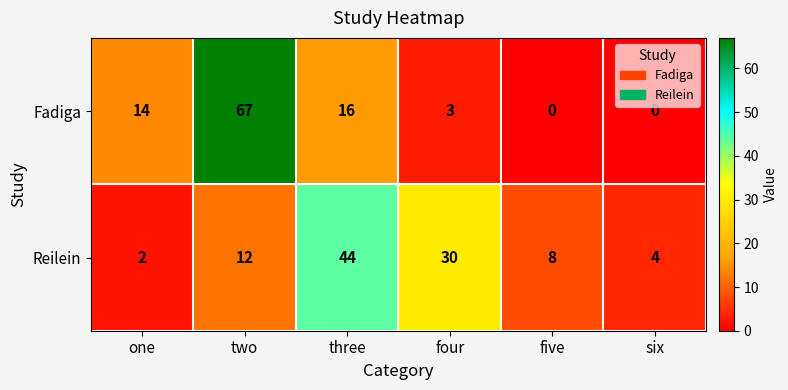

Between two and six, which series saw the biggest shift?

Fadiga